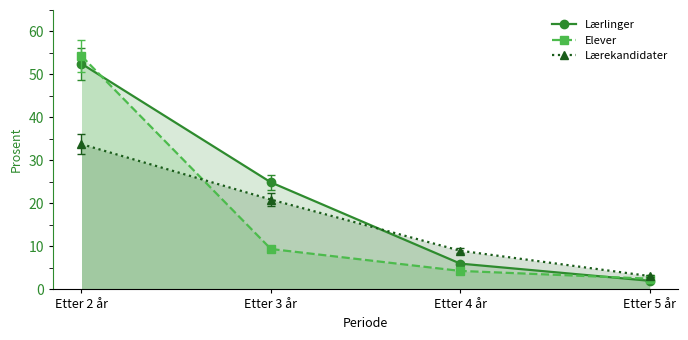

Which has a higher value, Etter 4 år or Etter 2 år?

Etter 2 år